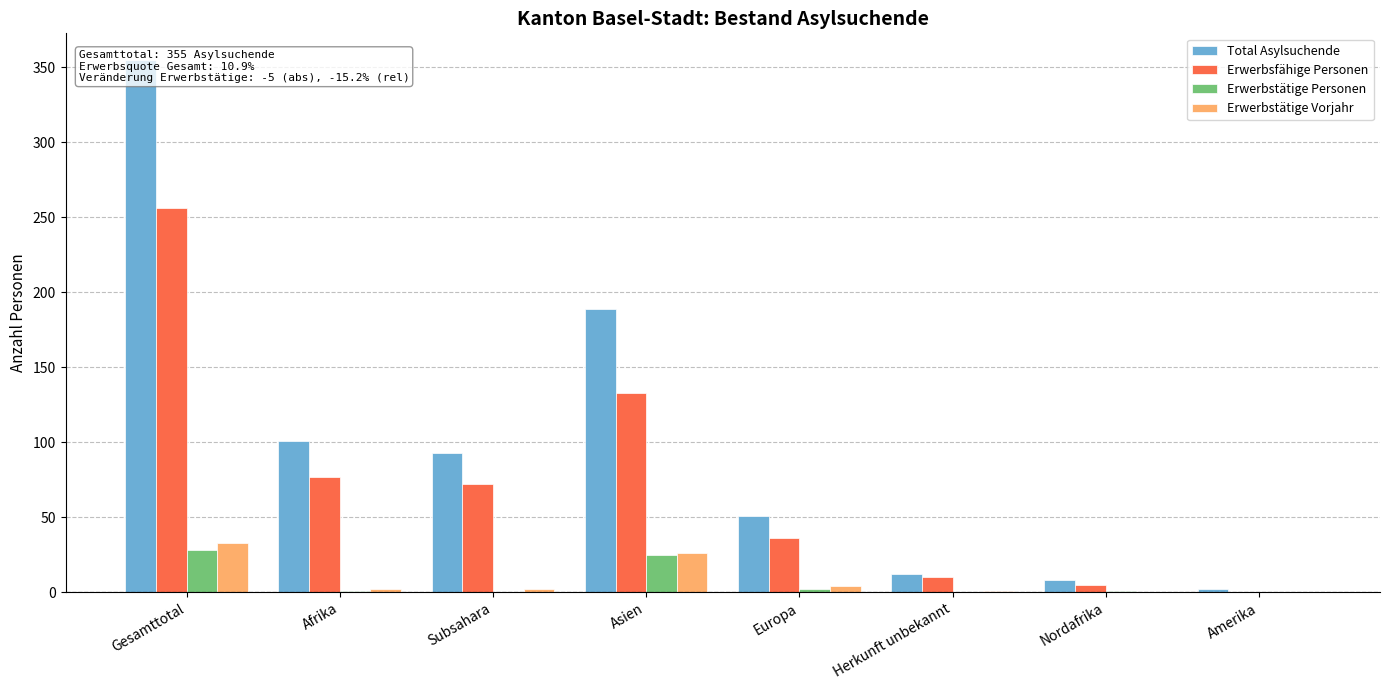

What is the label of the 3rd bar from the right?

Herkunft unbekannt